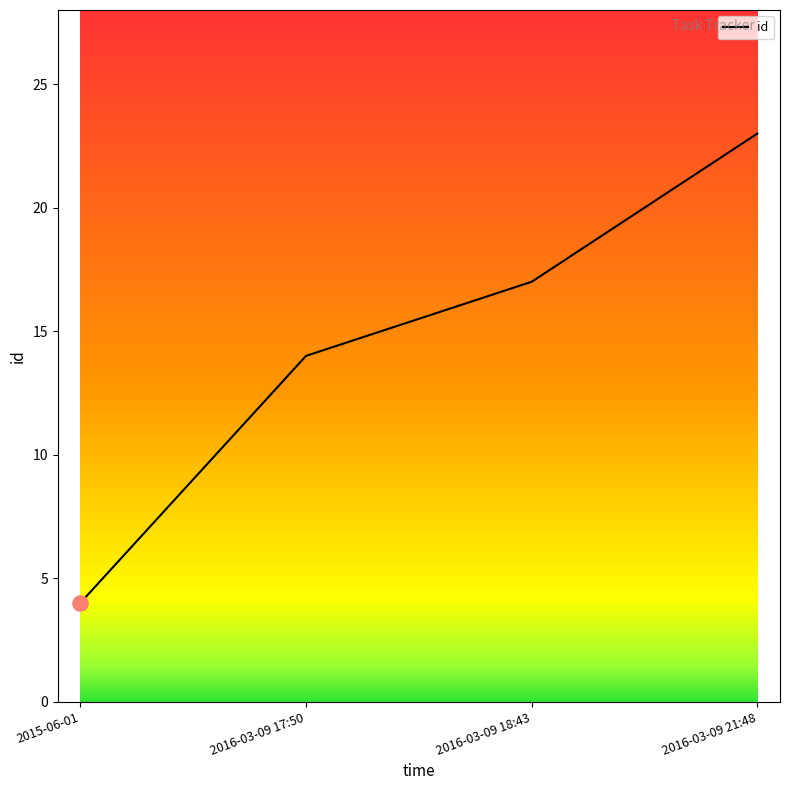

Approximately how many times larger is the value at 2016-03-09 17:50 compared to 2015-06-01?

3.5